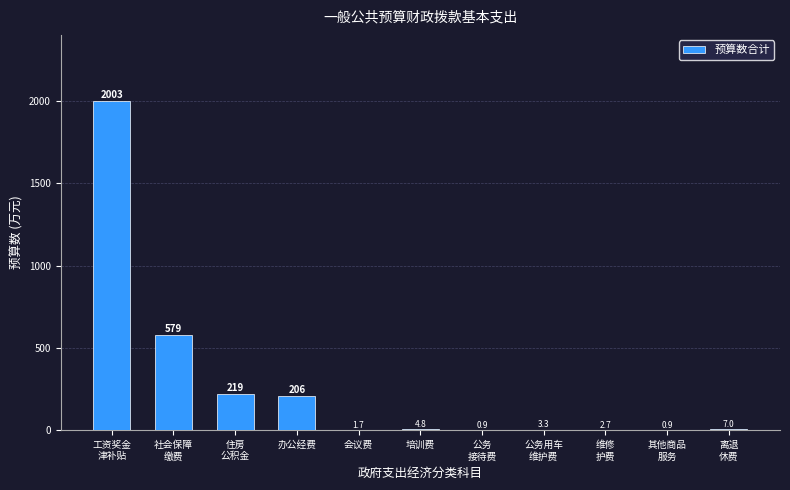

What is the sum of all values?

3027.8